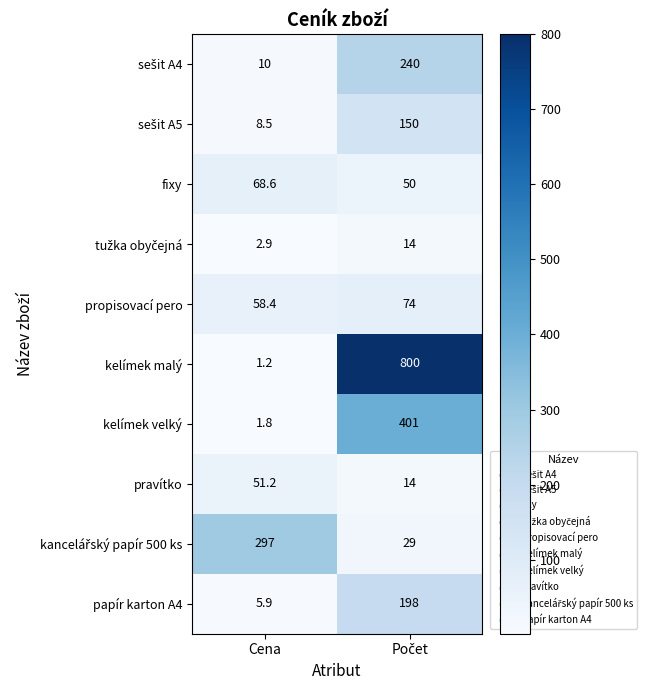

What is the total value across all series at Cena?

505.5